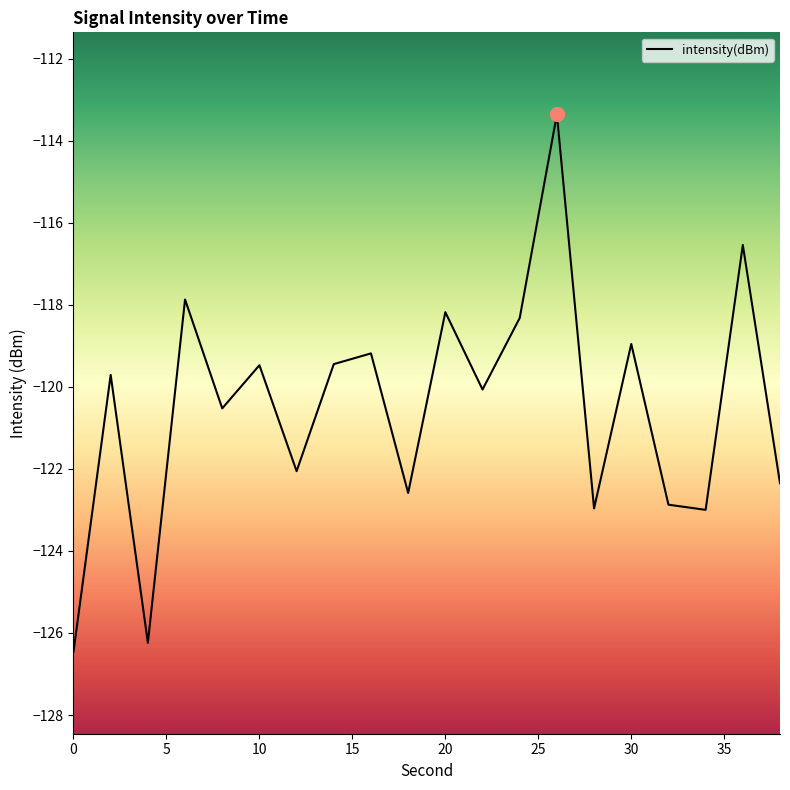

Between 34 and 28, which is larger?

28